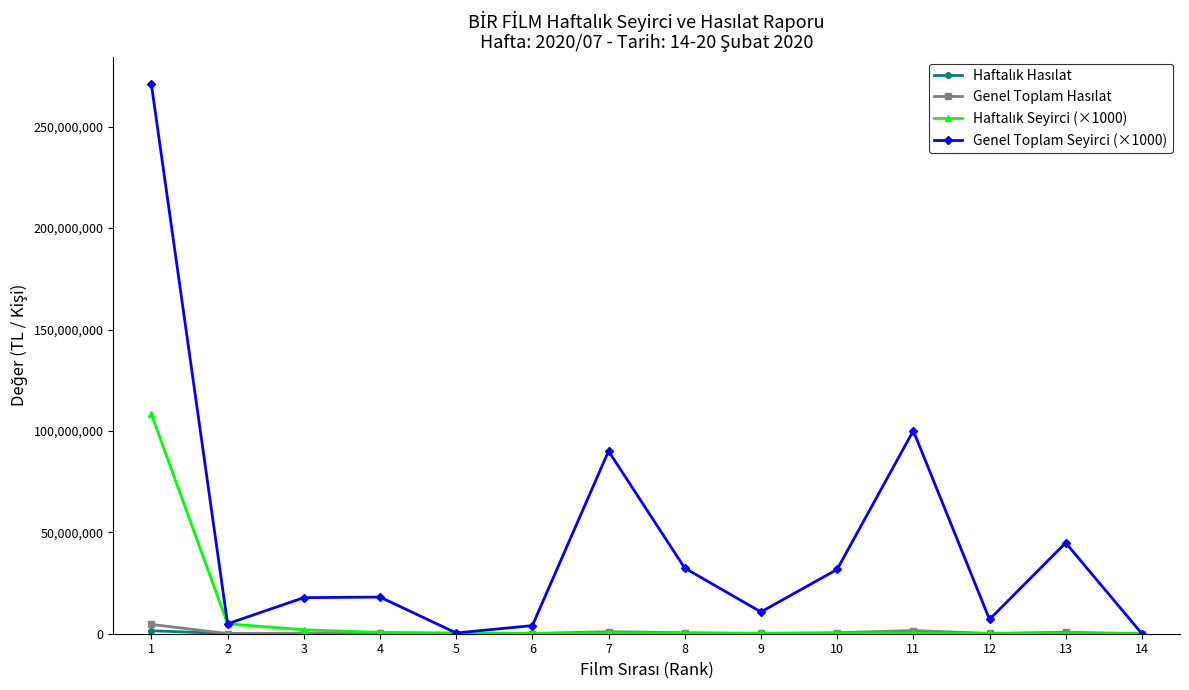

The value of Genel Toplam Seyirci (×1000) at 13 is 71594052.4. True or false?

False